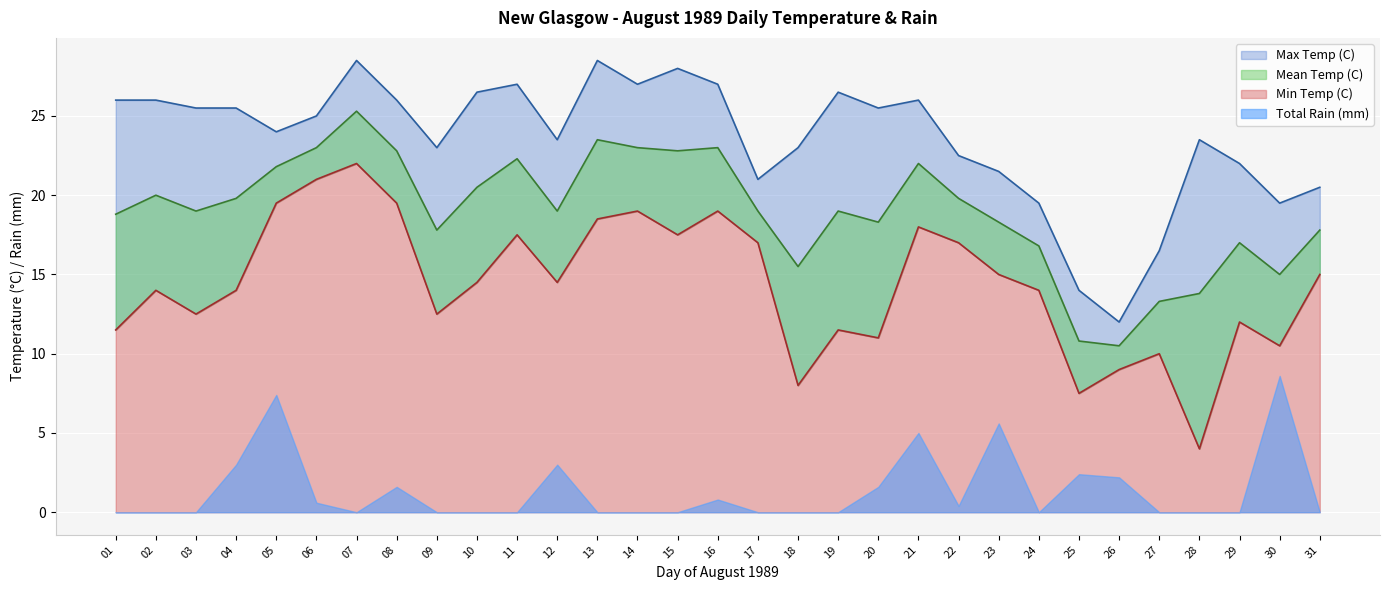

What is the sum of the Max Temp (C) values at 23 and 02?

47.5